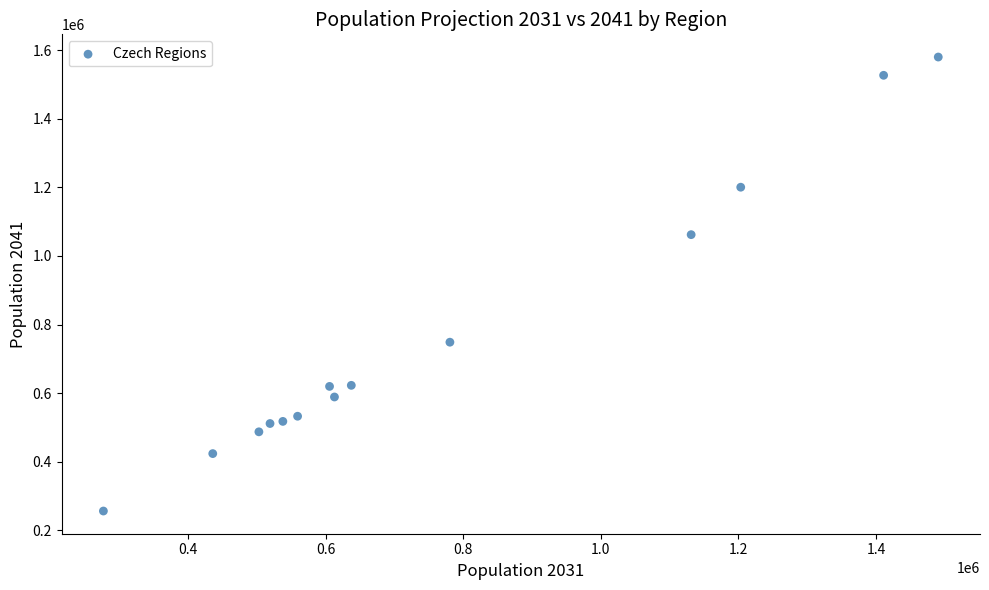

What Y value in the scatter plot is closest to 918081?

1062072.1